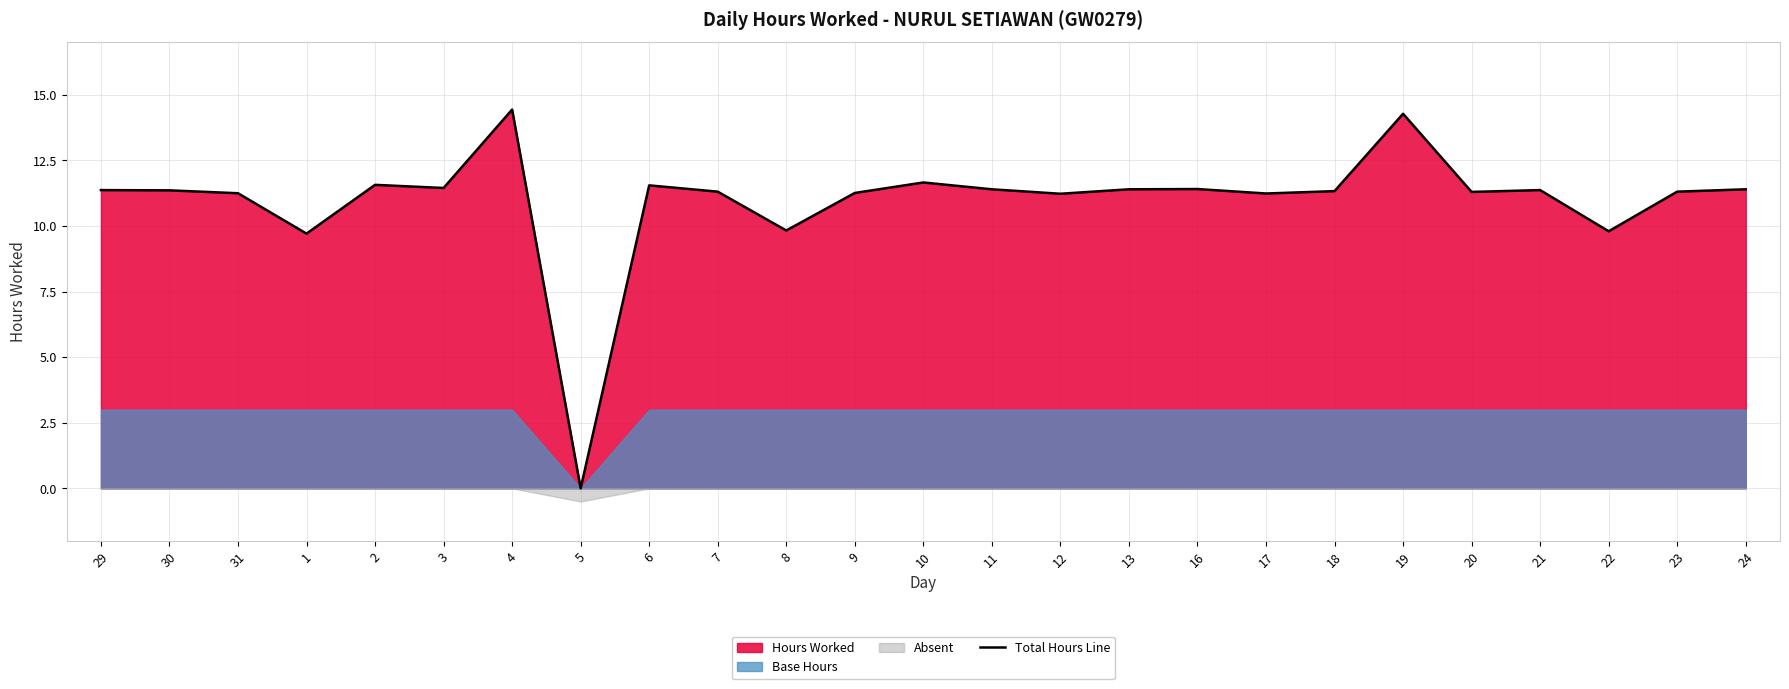

What position from the left is 30?

2